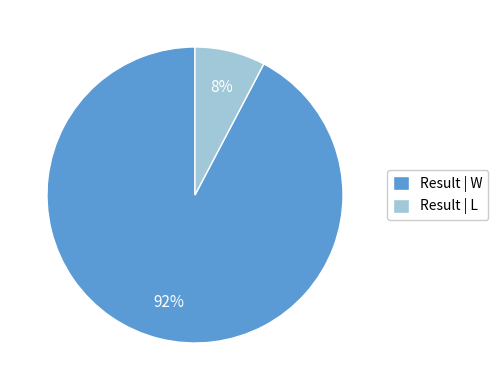

What percentage is the Result | L slice, to the nearest percent?

8%